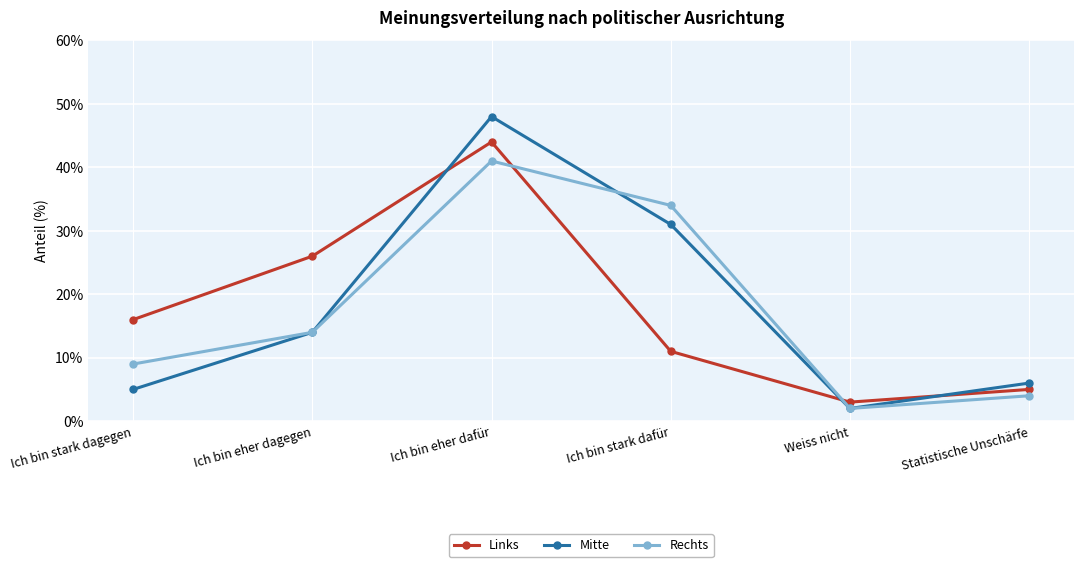

List the series in order of their peak value, lowest first.

Rechts, Links, Mitte